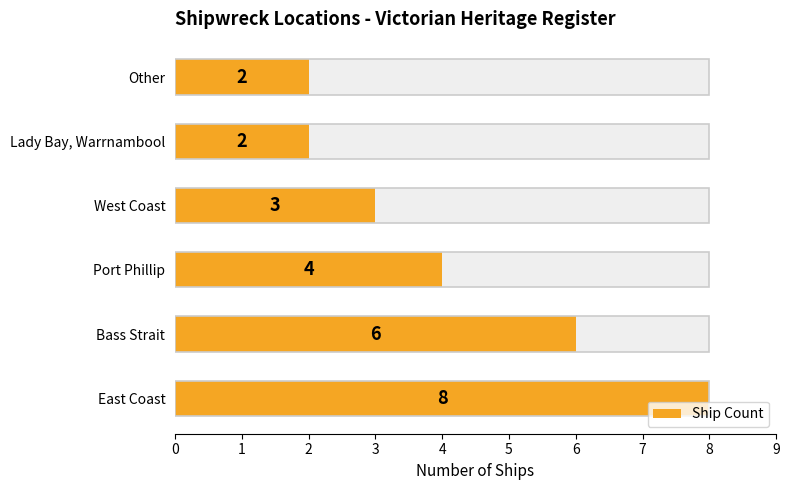

What is the minimum value shown in the chart?

2